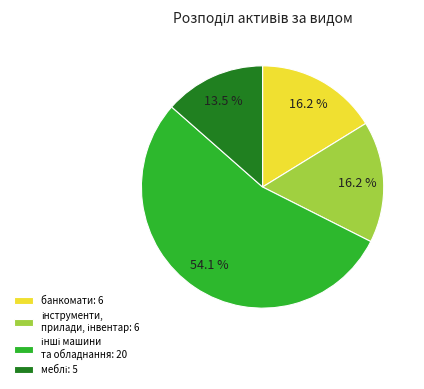

How many segments does this pie chart have?

4